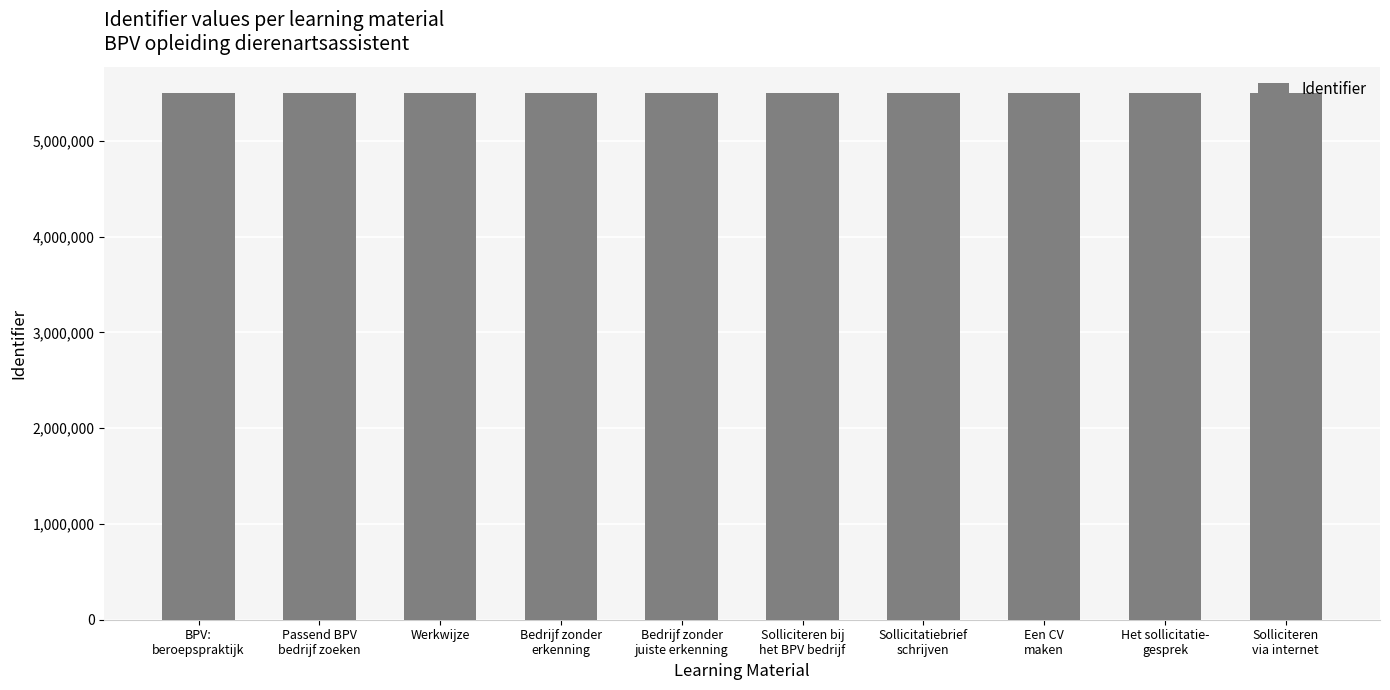

The value at Solliciteren
via internet is 7258982. True or false?

False